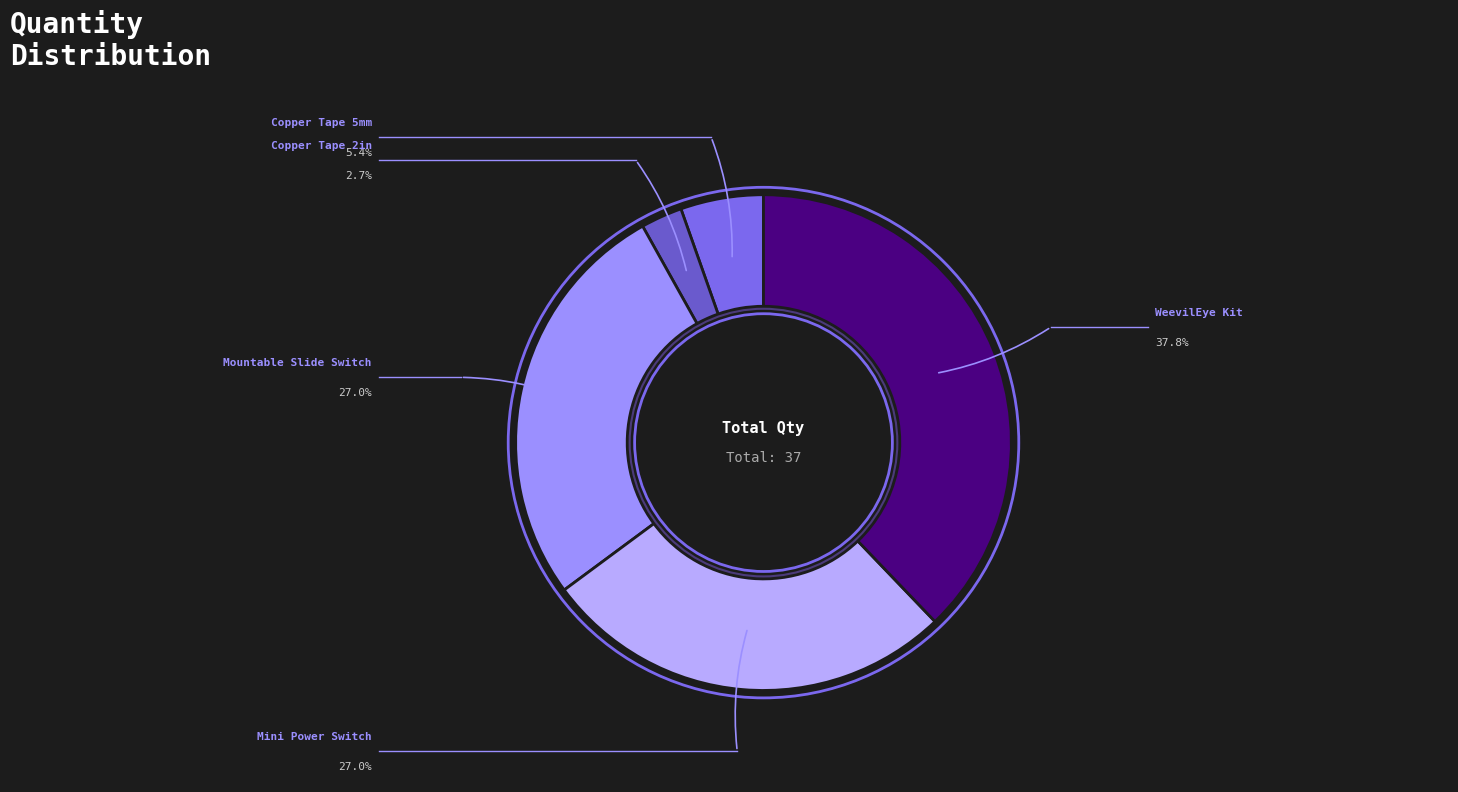

How many segments does this pie chart have?

5